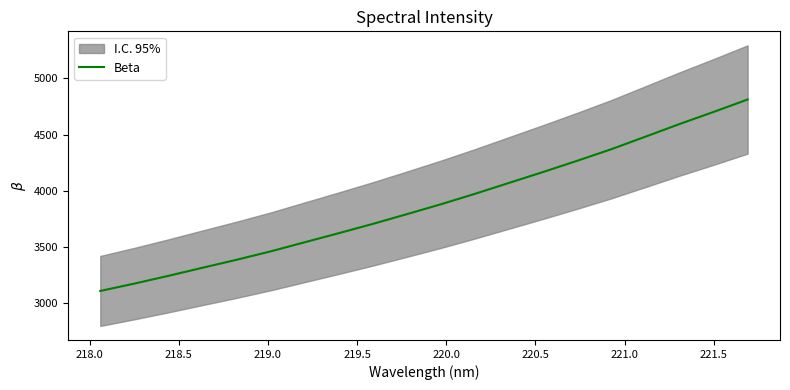

What is the maximum value shown in the chart?

4812.3